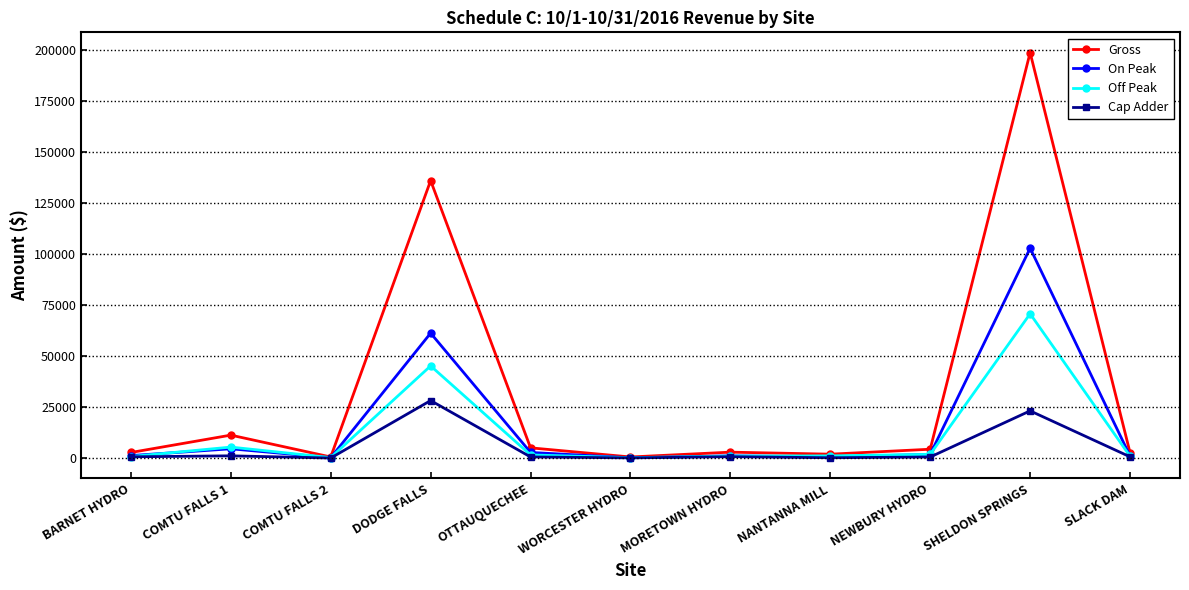

Which series has the largest total across all categories?

Gross